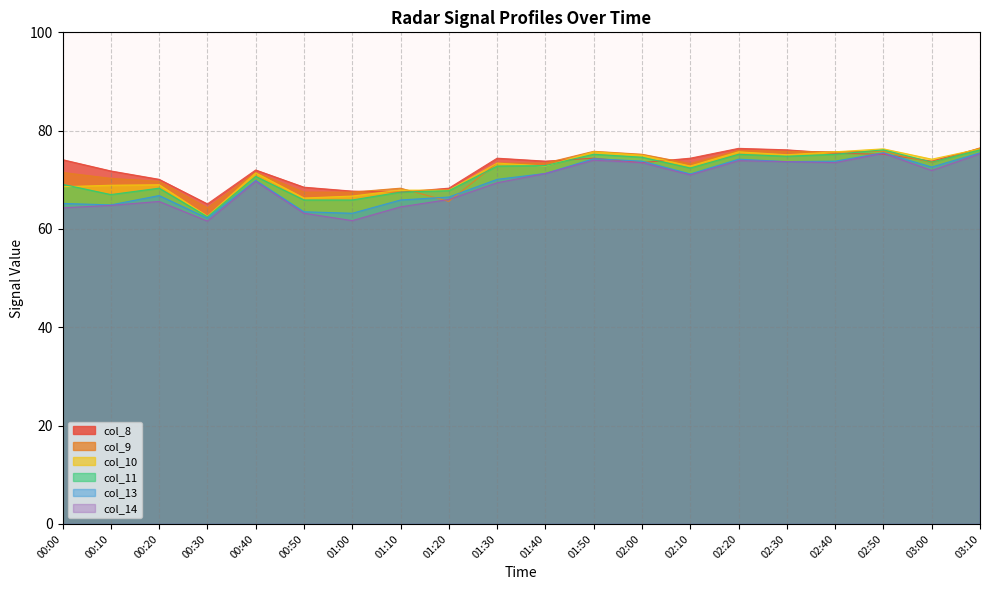

What is the average value of the col_10 series?

71.6